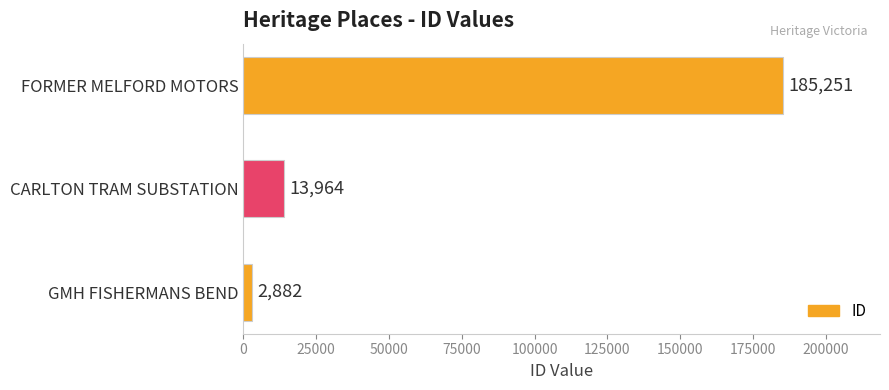

Rank the categories by value from highest to lowest.

FORMER MELFORD MOTORS, CARLTON TRAM SUBSTATION, GMH FISHERMANS BEND